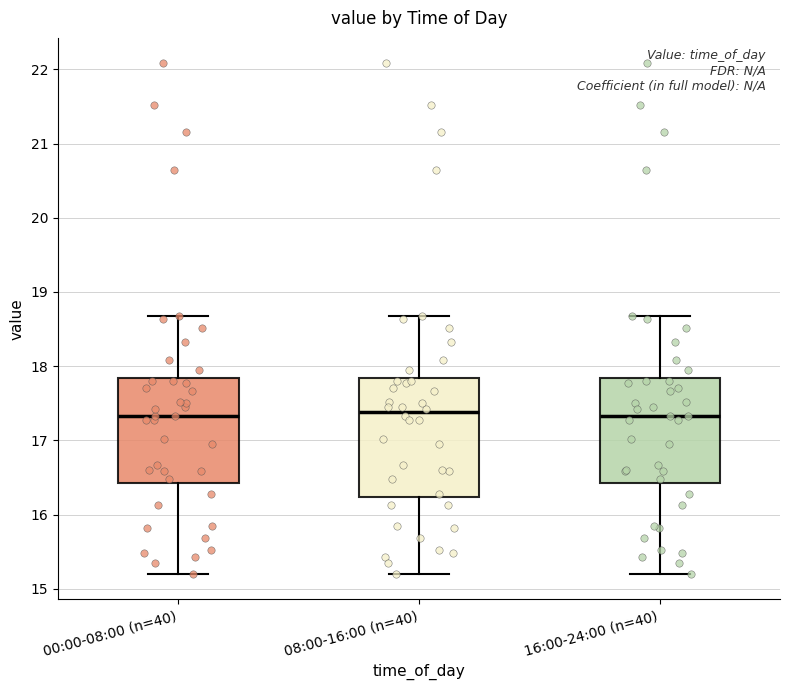

Reading left to right, transcribe this box plot: for each box, give where its median line is, the range the box spans, and where its two whiskers end, as read against the y-axis. The values are not printed on the chart, so give them approximately, as read against the axis.

00:00-08:00 (n=40): median 17.3, box 16.4 to 17.8, whiskers 15.2 to 18.7
08:00-16:00 (n=40): median 17.4, box 16.2 to 17.8, whiskers 15.2 to 18.7
16:00-24:00 (n=40): median 17.3, box 16.4 to 17.8, whiskers 15.2 to 18.7